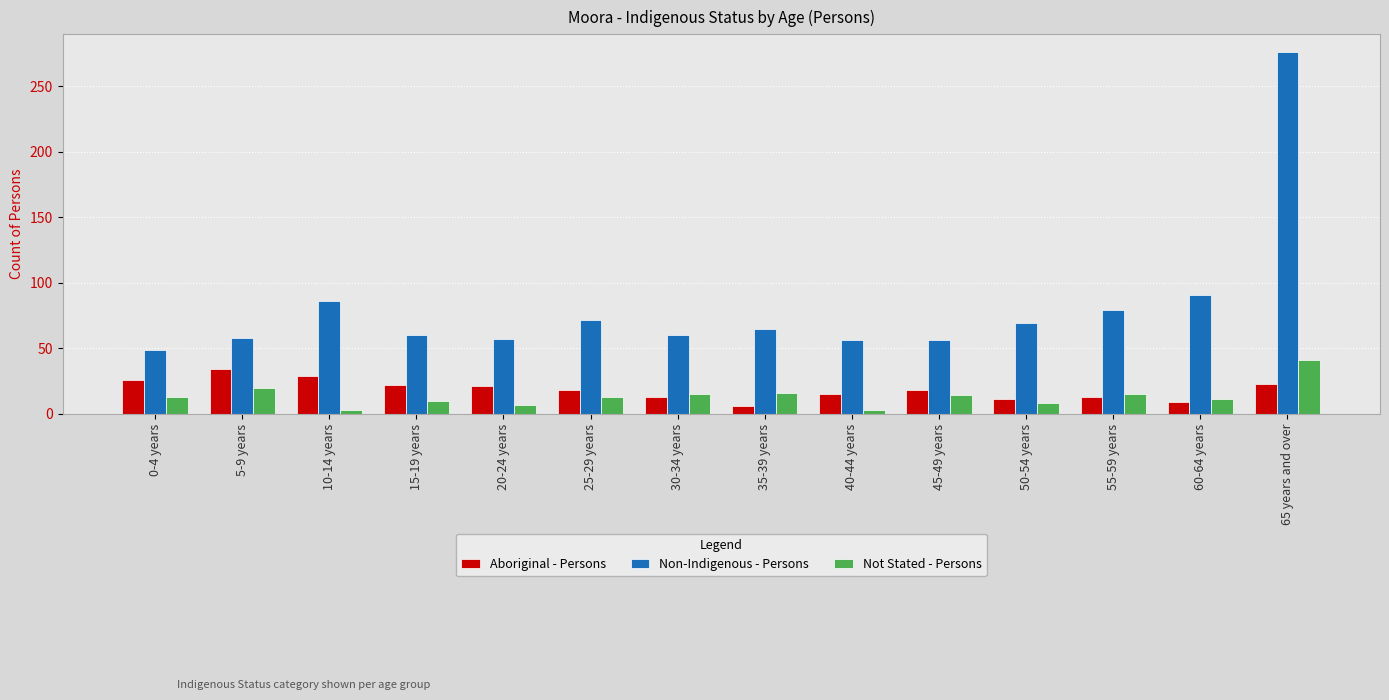

Which series changed the most between 50-54 years and 65 years and over?

Non-Indigenous - Persons